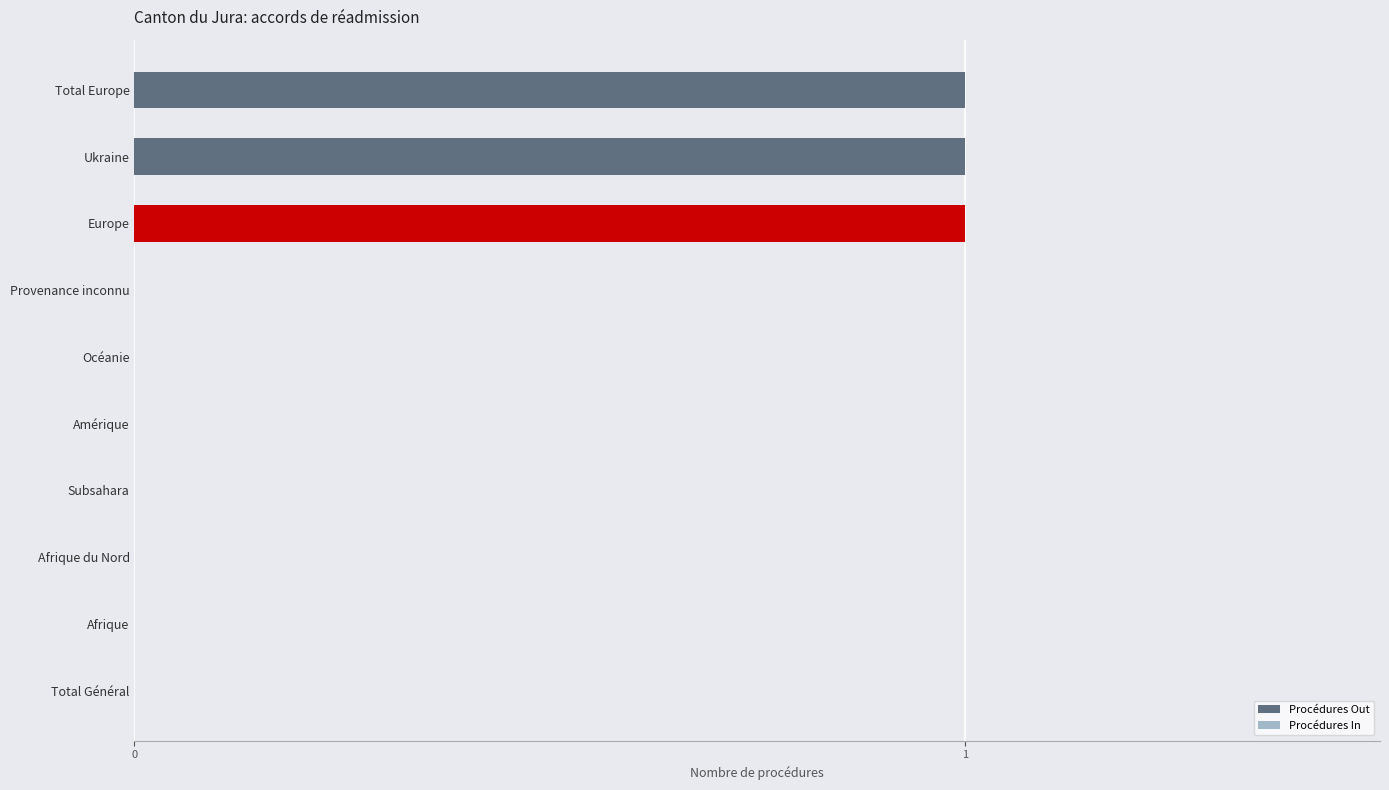

Is it true that the value at Subsahara is 0?

True